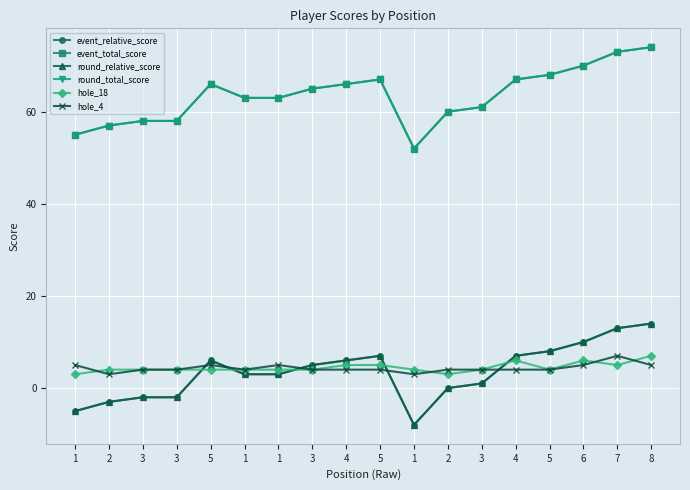

In event_total_score, how many points are higher than both neighbors (excluding endpoints)?

2